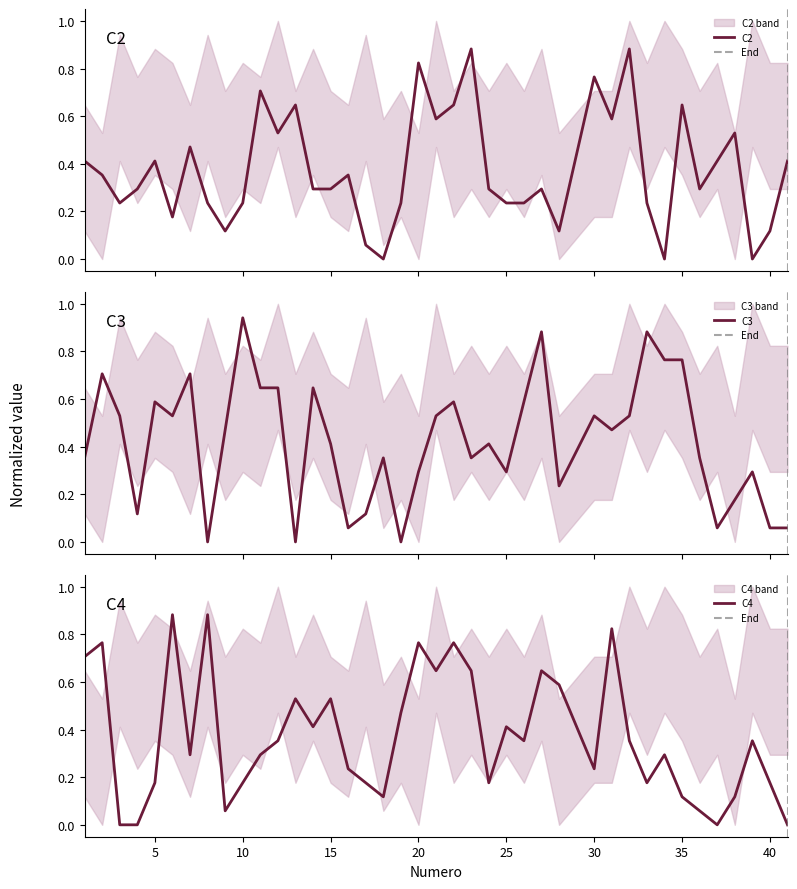

After their last crossing, which series has the higher values: C4 or C3?

C3